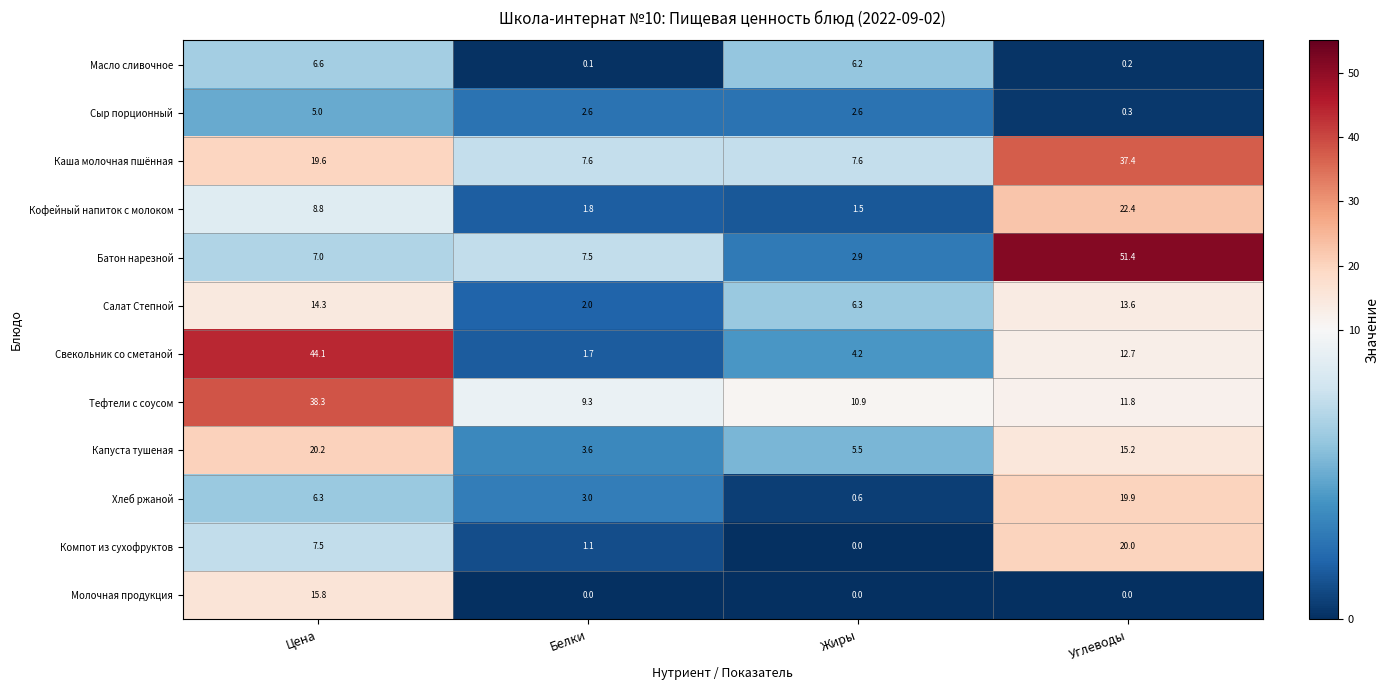

The value of Каша молочная пшённая at Белки is 11.2. True or false?

False